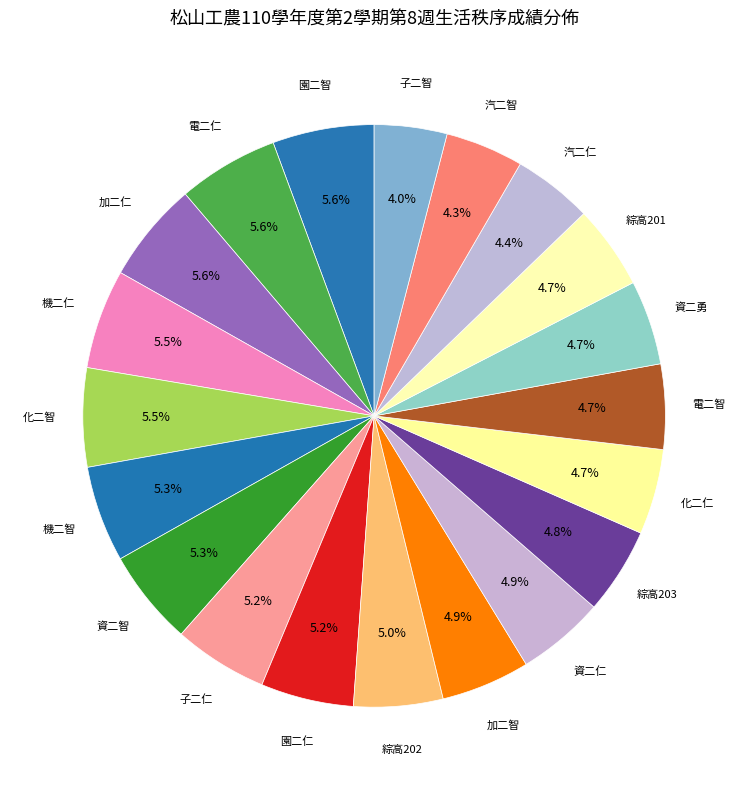

How many slices are in this pie chart?

20